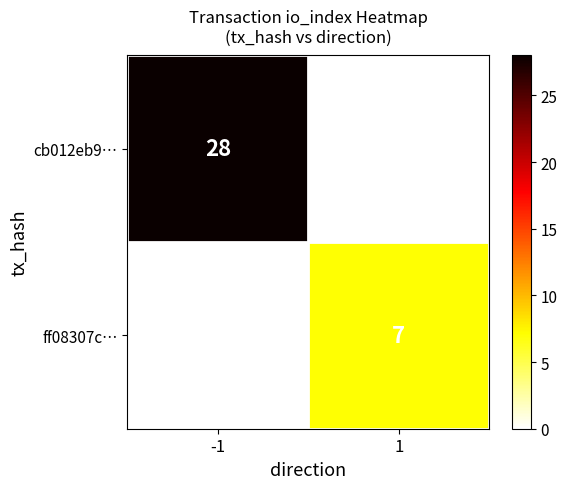

Which series has the largest total across all categories?

cb012eb9…